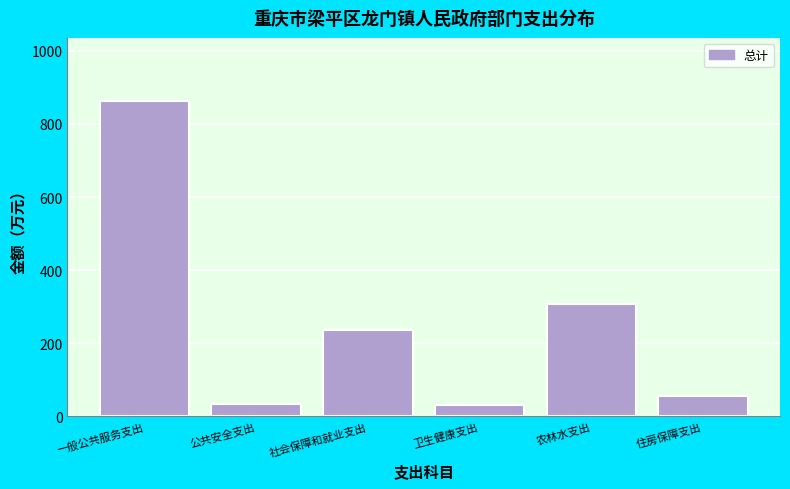

What is the label of the 5th bar from the left?

农林水支出